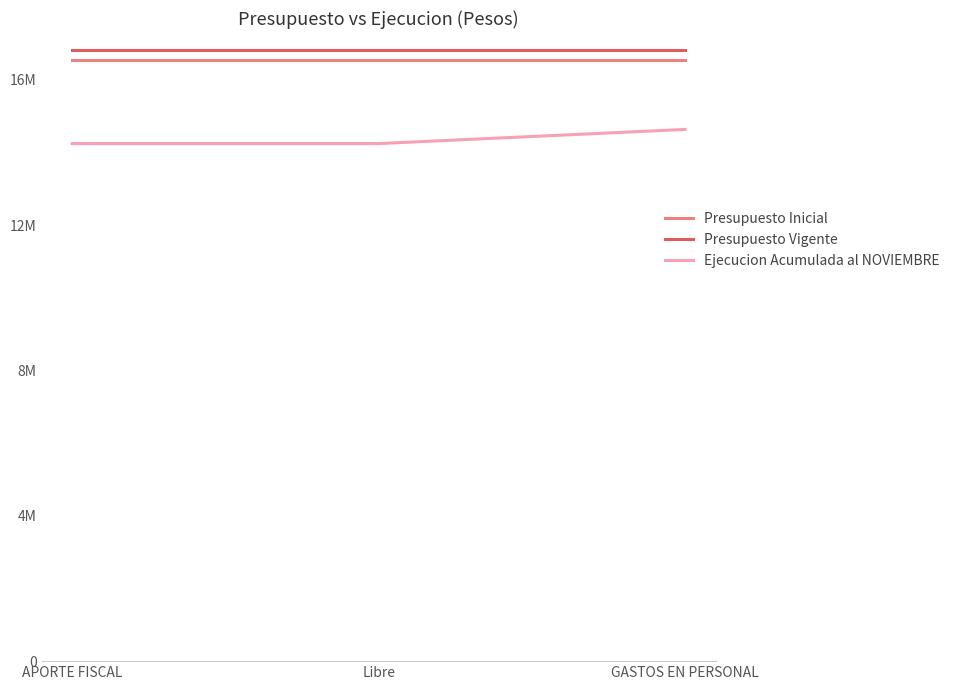

Which series has the widest spread of values?

Ejecucion Acumulada al NOVIEMBRE